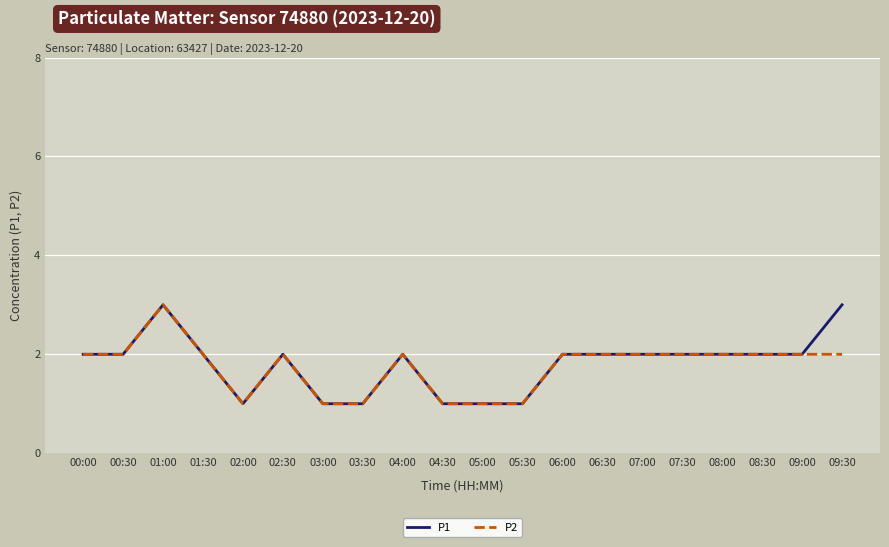

At which category is the sum across all series the highest?

01:00